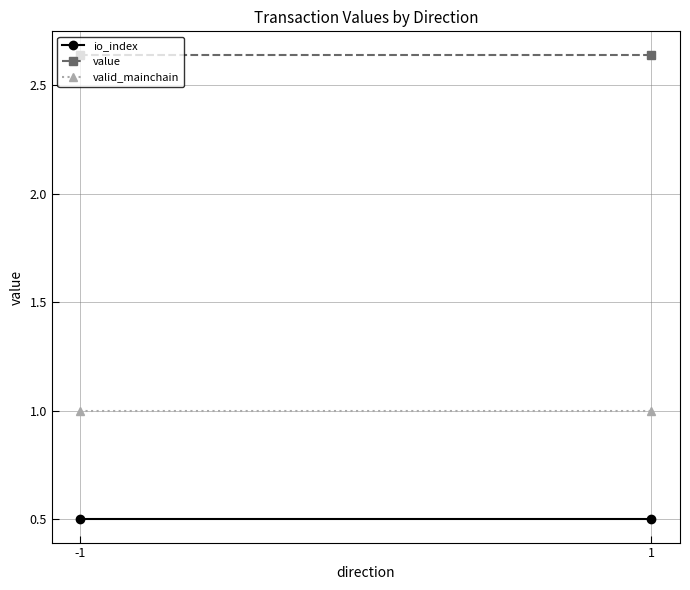

True or false: io_index has a value of 0.7 at 1.

False